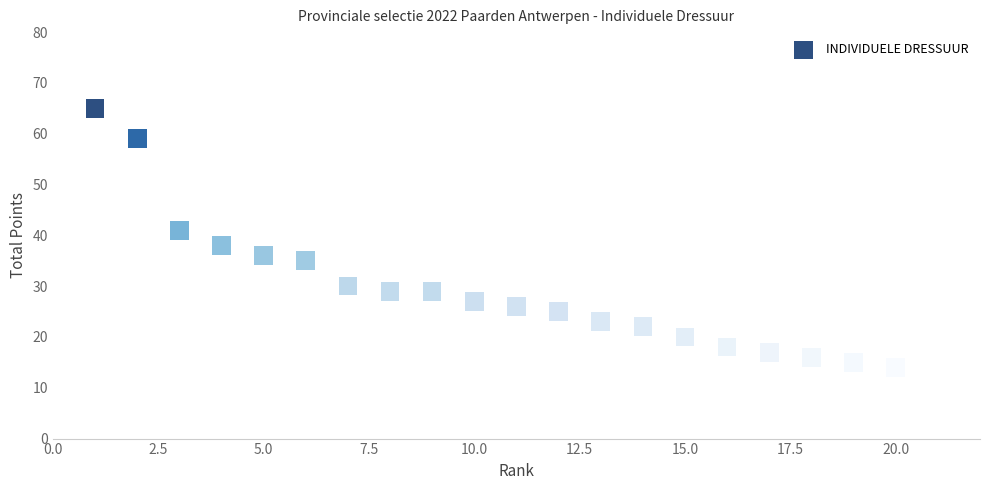

What is the range of X values (max minus min)?

19